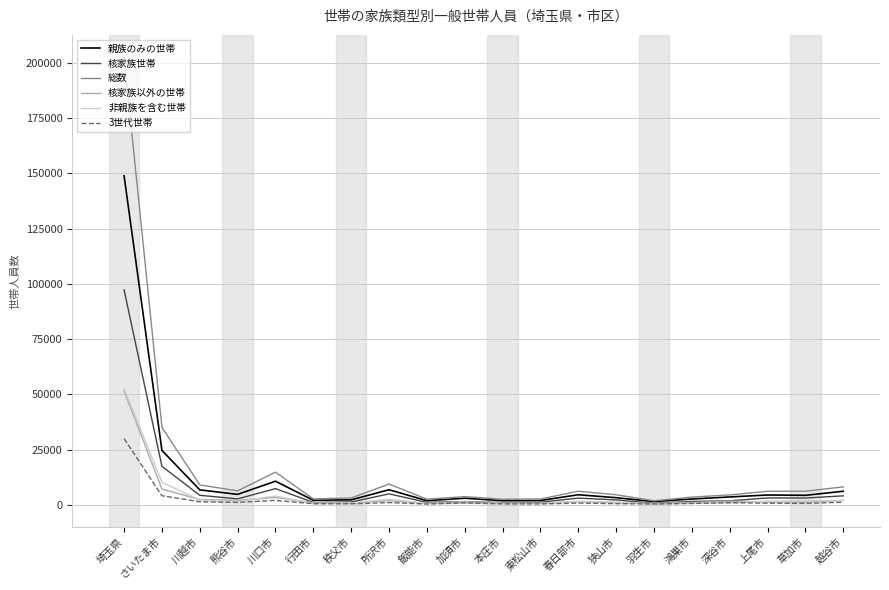

The value of 3世代世帯 at 埼玉県 is 30001. True or false?

True